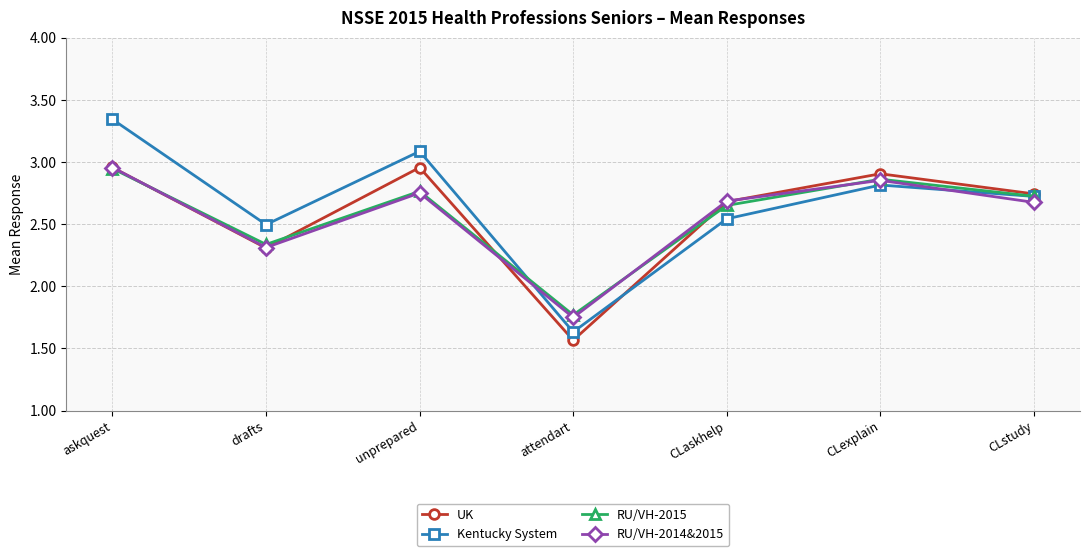

At which label does RU/VH-2014&2015 first exceed 2?

askquest